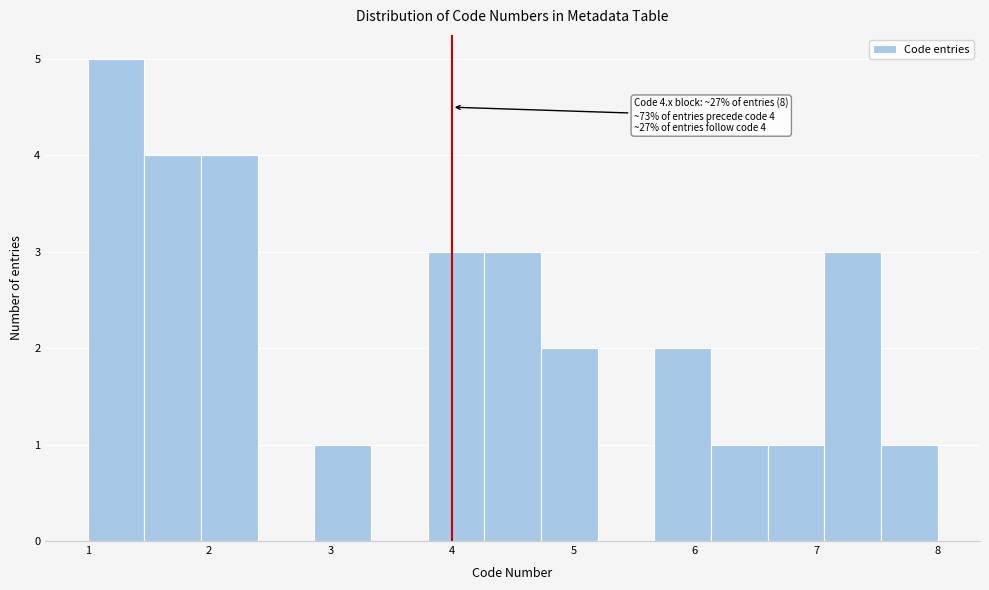

Over which range of the x-axis is the bar tallest?

1.0 to 1.5